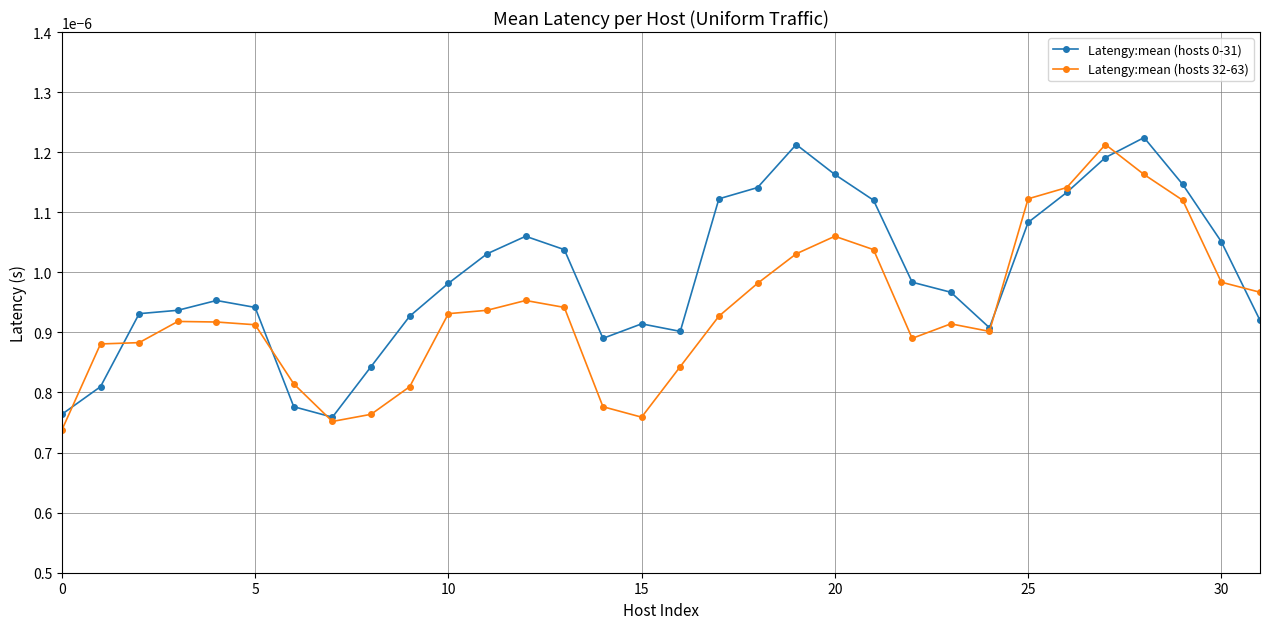

At how many categories does at least one series exceed 0?

32